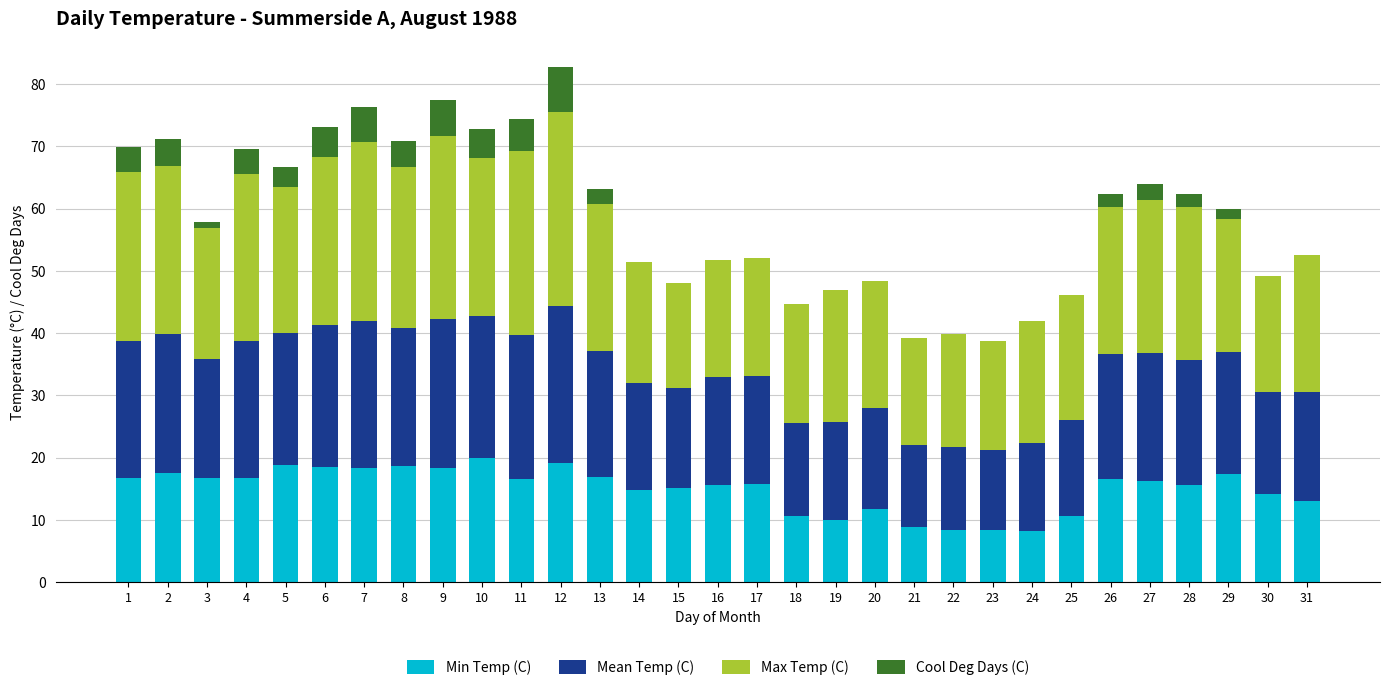

Is it true that Min Temp (C) equals 16.9 at 13?

True